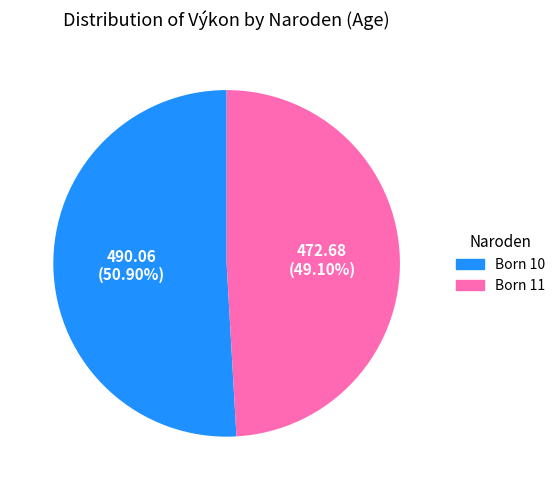

Count the number of slices in the pie.

2